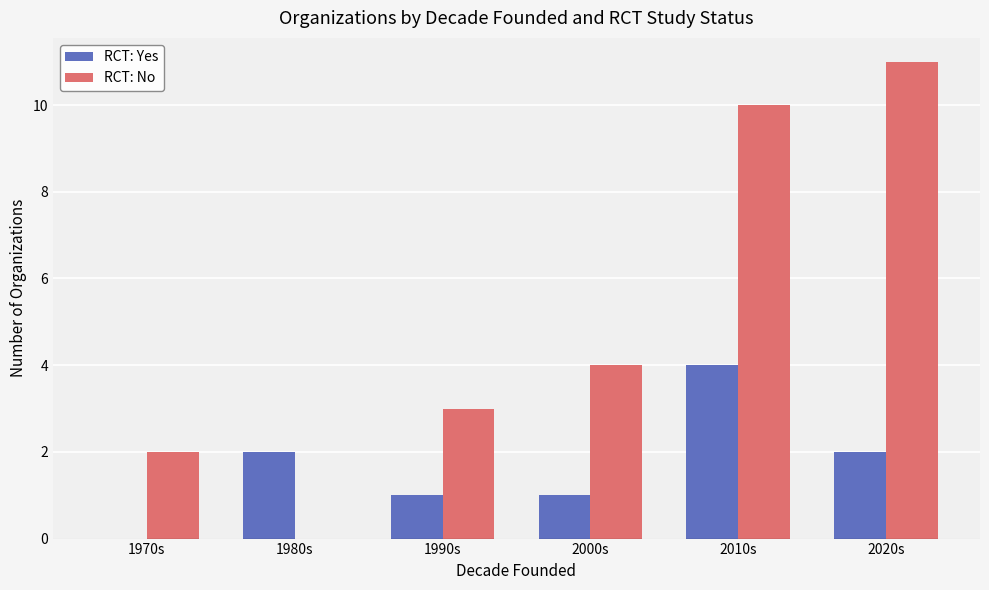

Reading right to left, transcribe all the data shown in this chart.

RCT: Yes: 2020s=2	2010s=4	2000s=1	1990s=1	1980s=2	1970s=0
RCT: No: 2020s=11	2010s=10	2000s=4	1990s=3	1980s=0	1970s=2